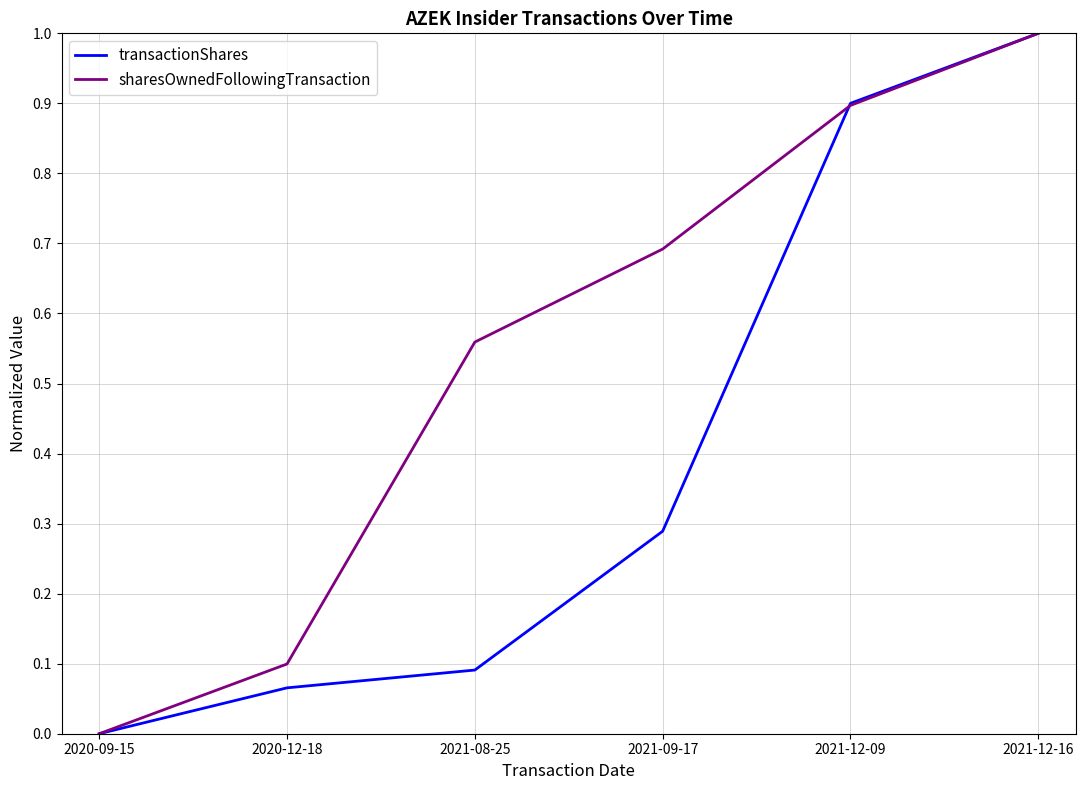

What position from the right is 2021-12-16?

1